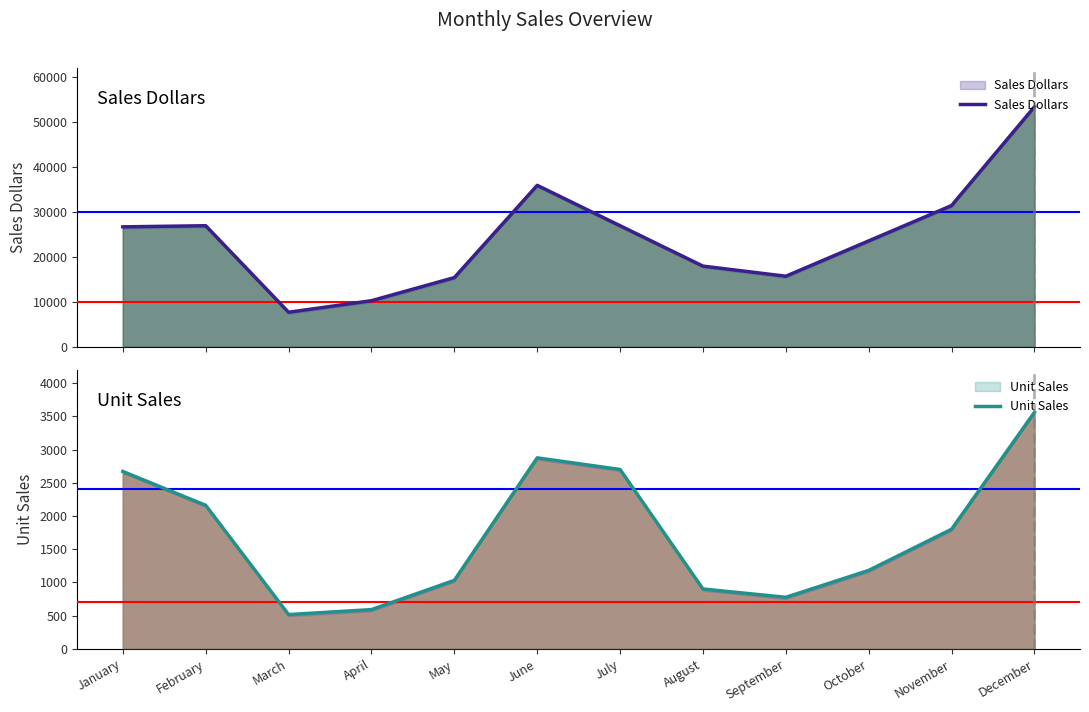

At which label is Sales Dollars closest to 30535?

November